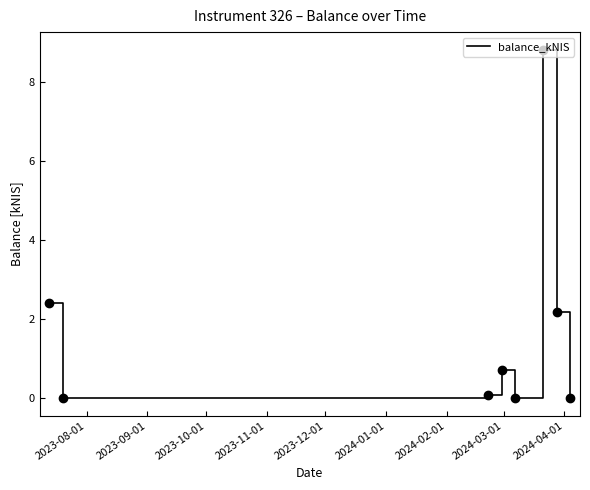

True or false: there are more than 1 points higher than both neighbors.

True